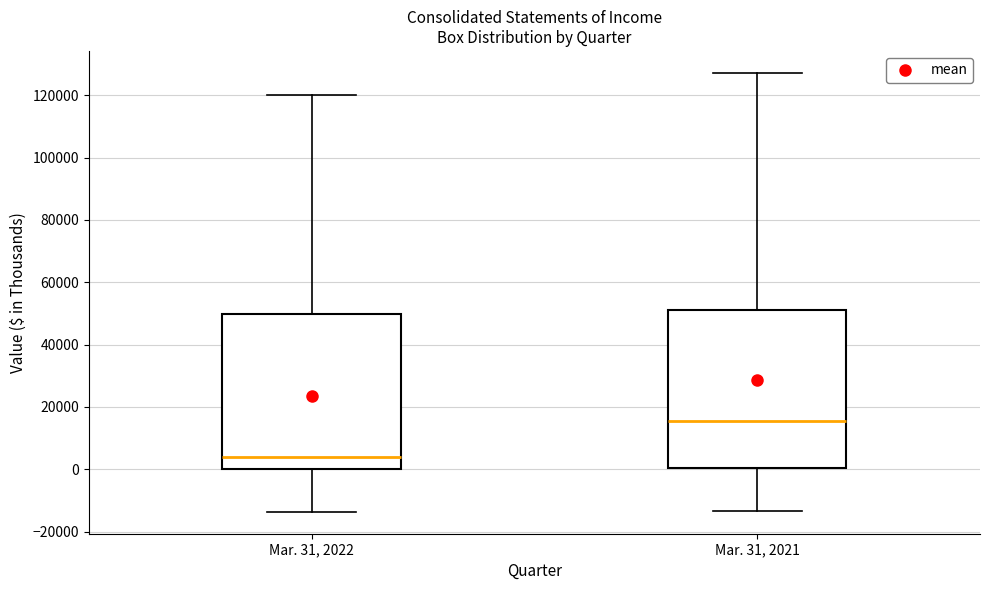

Which box has the highest median line?

Mar. 31, 2021